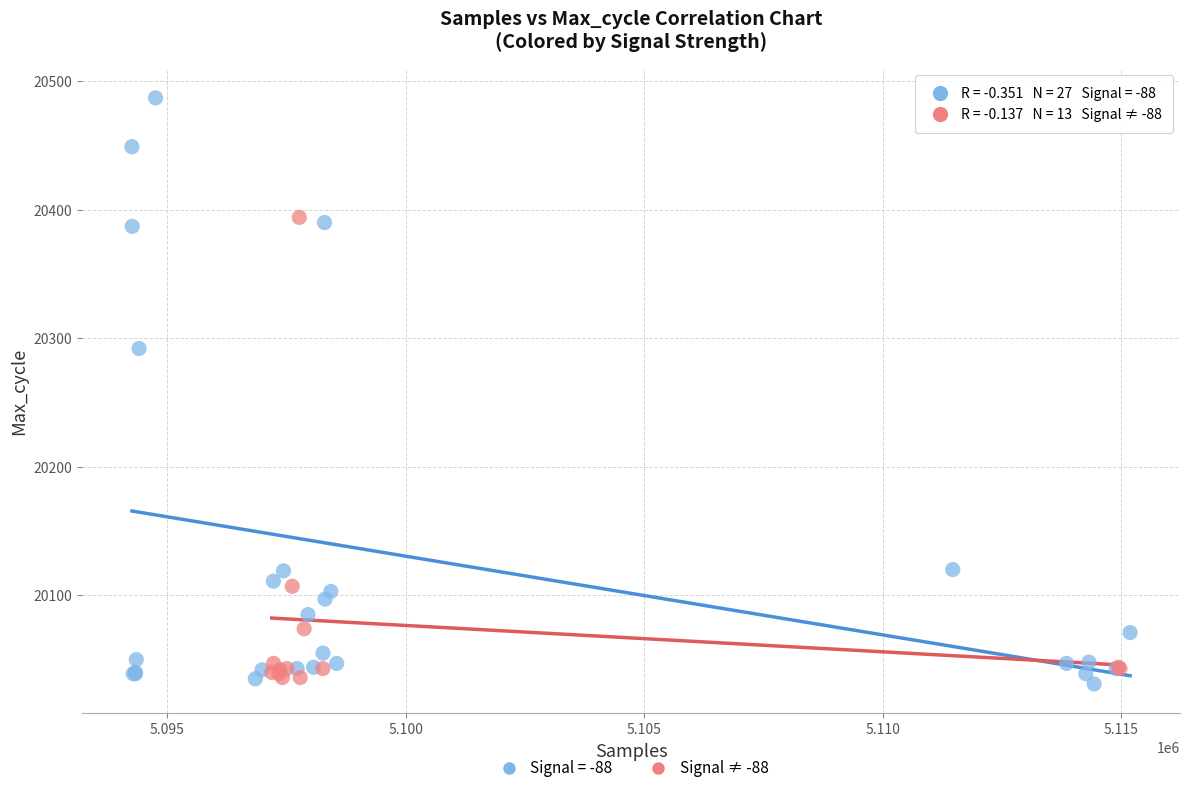

Which series has the largest Y range (max minus min)?

Signal = -88